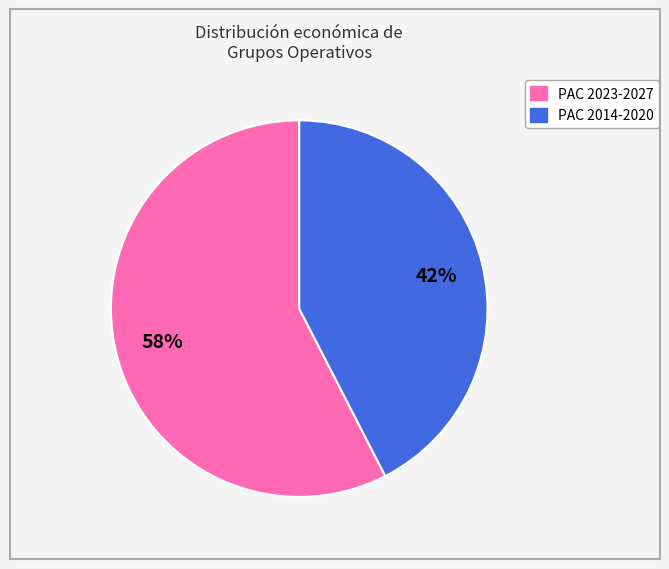

How many segments does this pie chart have?

2